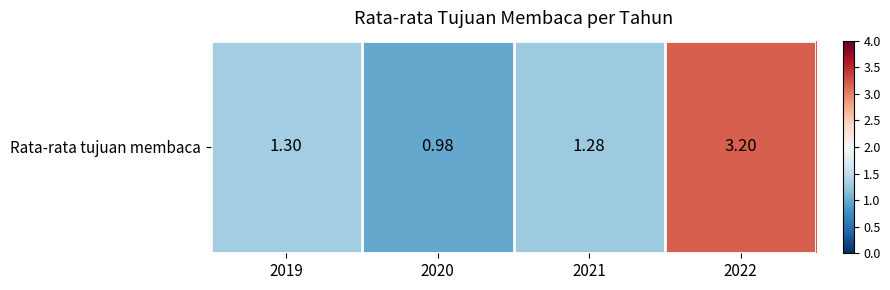

Reading left to right, list all the values displayed in this chart.

2019=1.3	2020=1.0	2021=1.3	2022=3.2